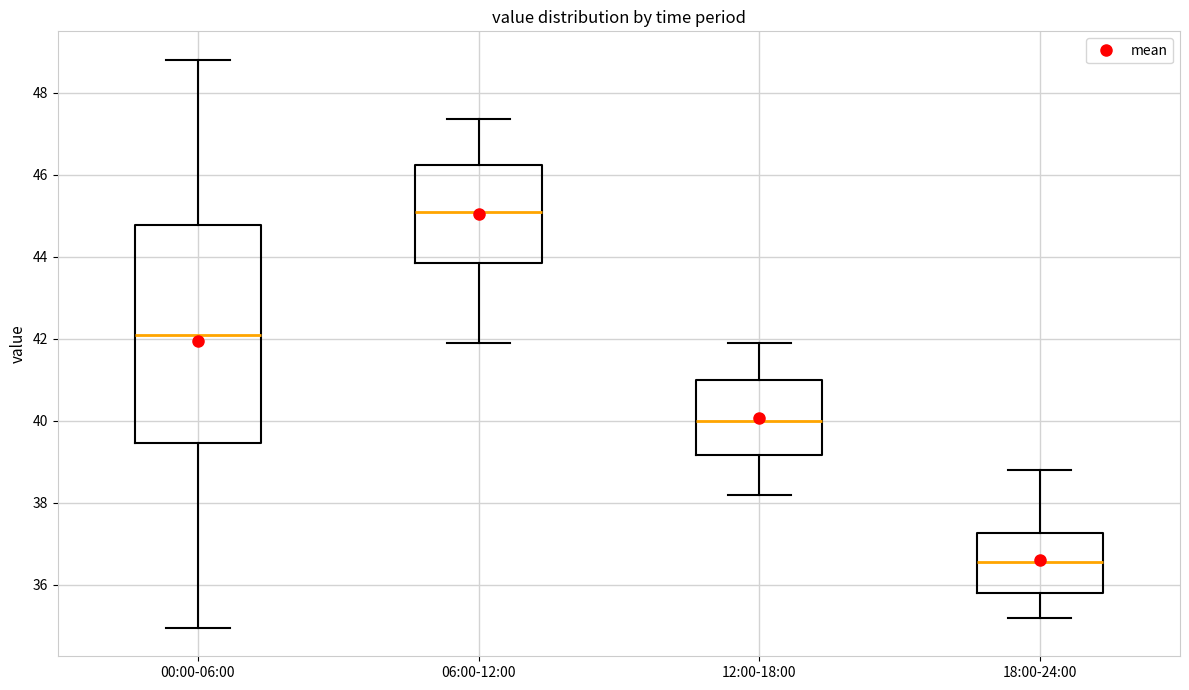

Reading left to right, transcribe this box plot: for each box, give where its median line is, the range the box spans, and where its two whiskers end, as read against the y-axis. The values are not printed on the chart, so give them approximately, as read against the axis.

00:00-06:00: median 42.2, box 39.4 to 44.8, whiskers 35.0 to 48.8
06:00-12:00: median 45.2, box 43.8 to 46.2, whiskers 42.0 to 47.4
12:00-18:00: median 40.0, box 39.2 to 41.0, whiskers 38.2 to 42.0
18:00-24:00: median 36.6, box 35.8 to 37.2, whiskers 35.2 to 38.8